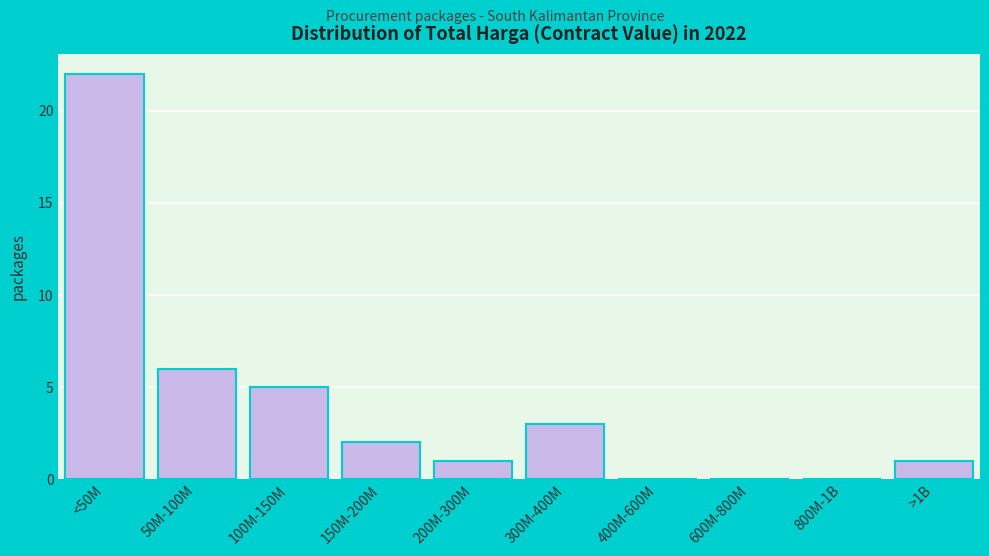

Reading right to left, what are all the values shown in this chart?

>1B=1	800M-1B=0	600M-800M=0	400M-600M=0	300M-400M=3	200M-300M=1	150M-200M=2	100M-150M=5	50M-100M=6	<50M=22